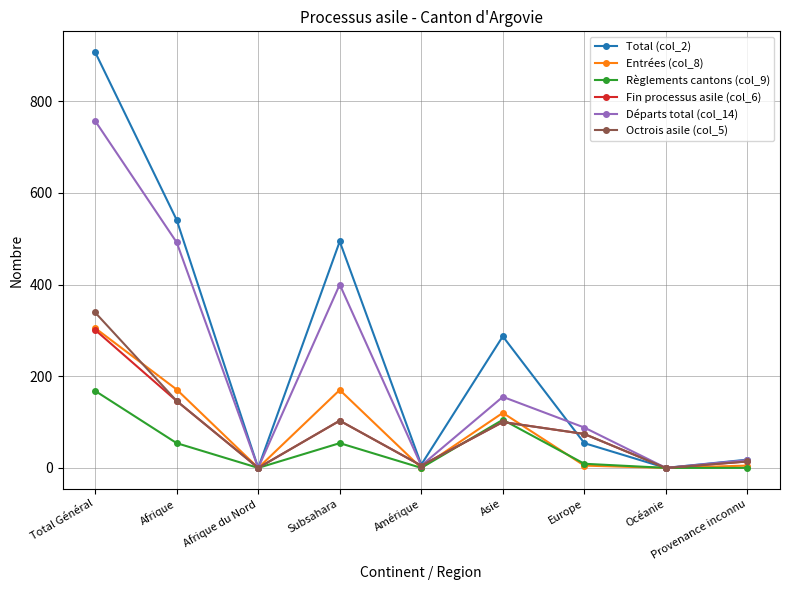

Which series has the largest total across all categories?

Total (col_2)